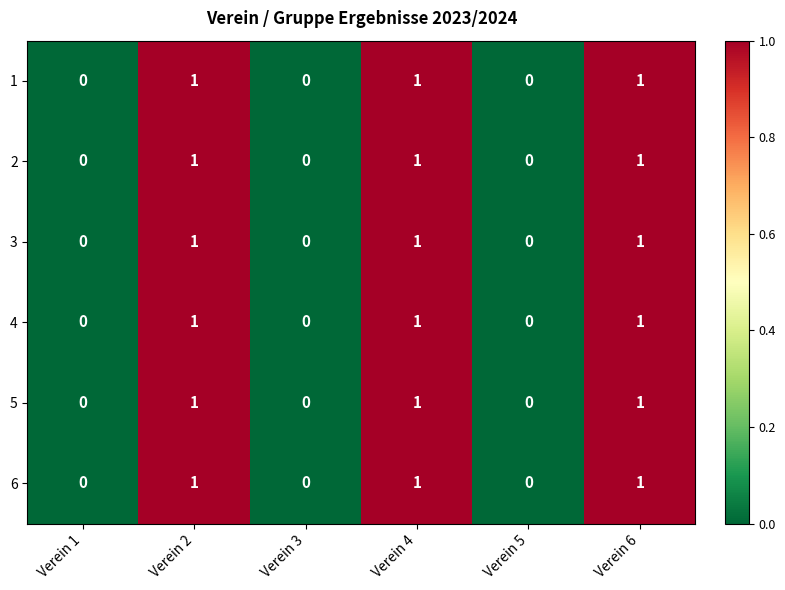

What is the total value across all series at Verein 2?

6